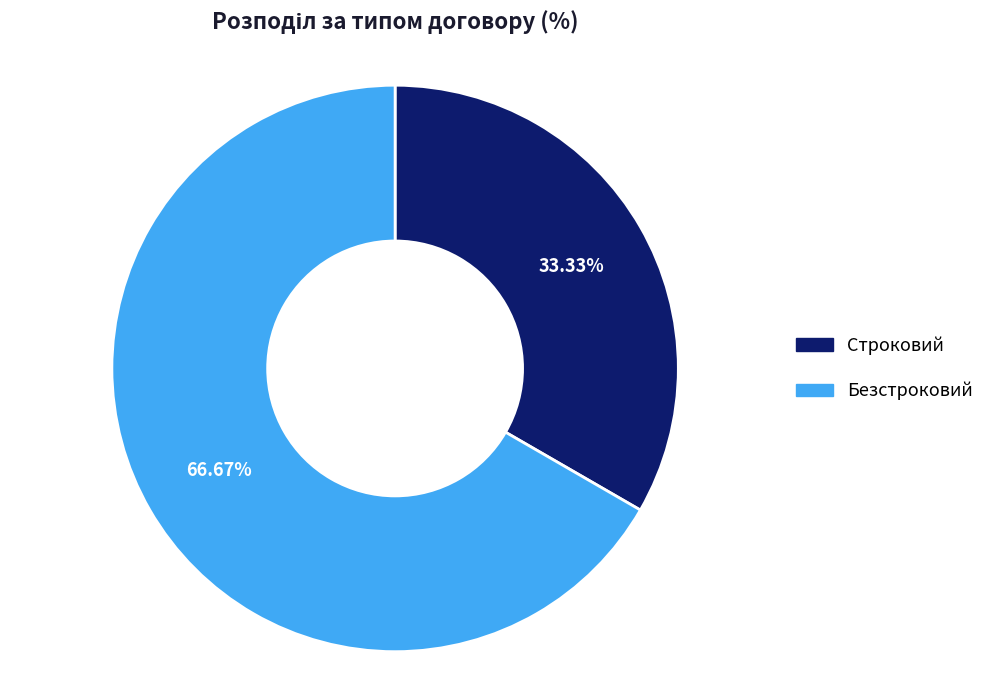

To the nearest percent, what is the average slice percentage?

50%